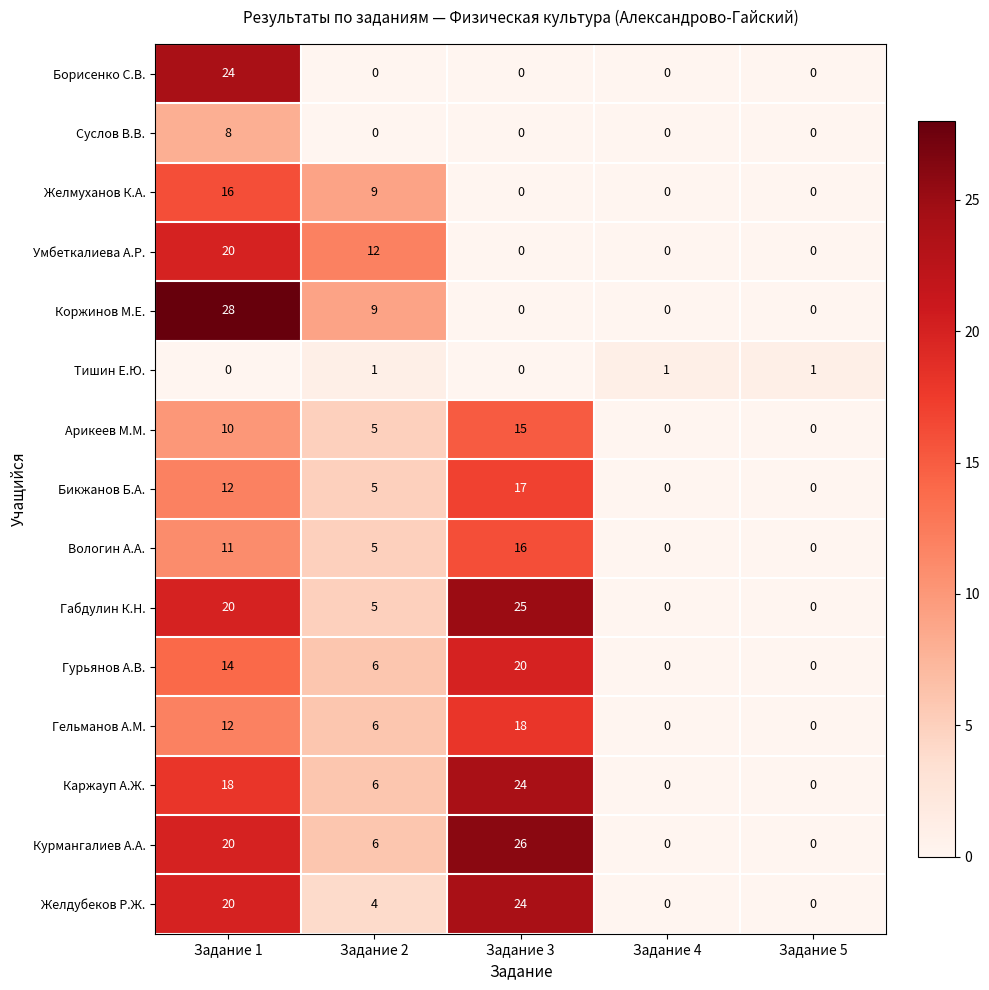

At which label does Умбеткалиева А.Р. reach its peak?

Задание 1